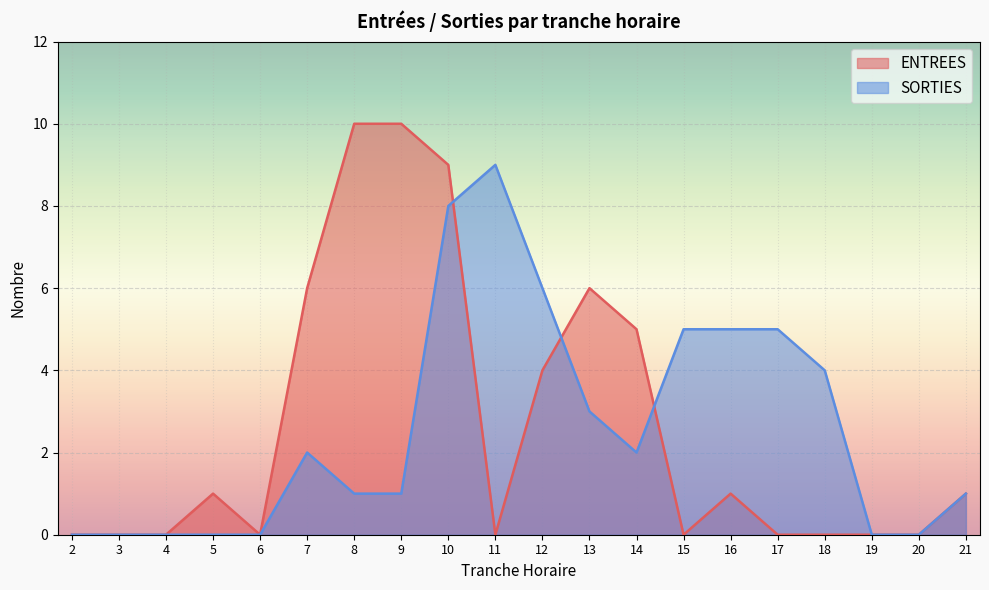

True or false: ENTREES has more than 1 interior local peaks.

True